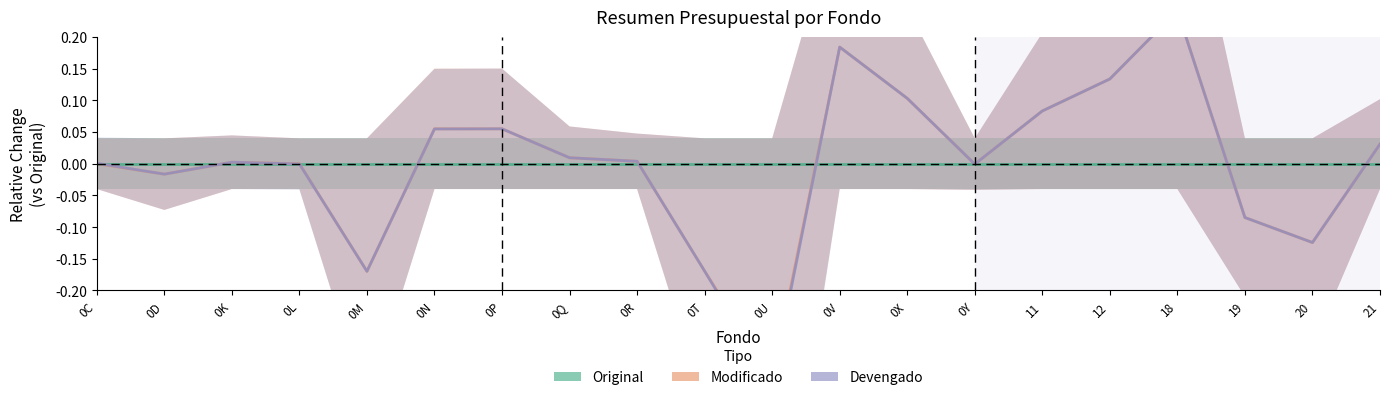

At how many categories does at least one series exceed 0?

12